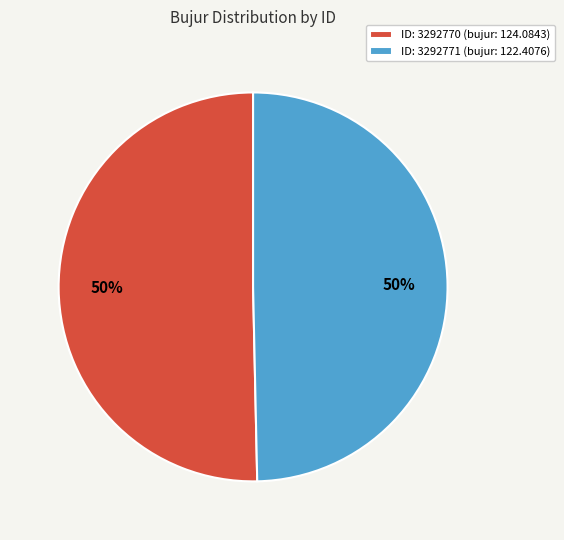

Do ID: 3292771 (bujur: 122.4076) and ID: 3292770 (bujur: 124.0843) together represent more than half of the pie?

Yes